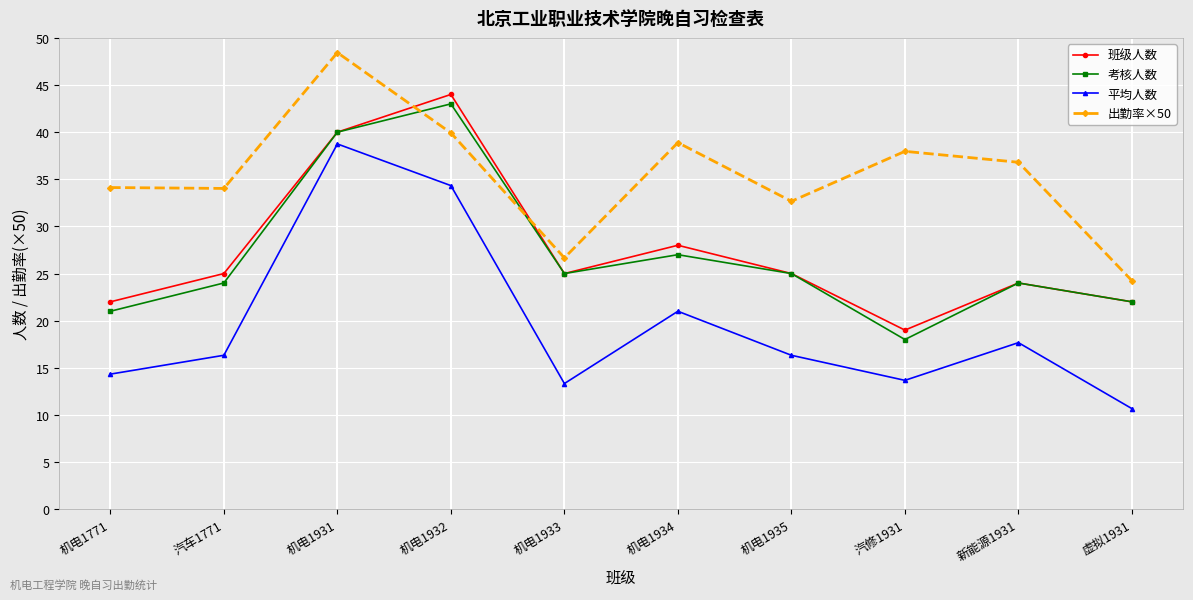

True or false: 考核人数 and 平均人数 cross at least once.

False